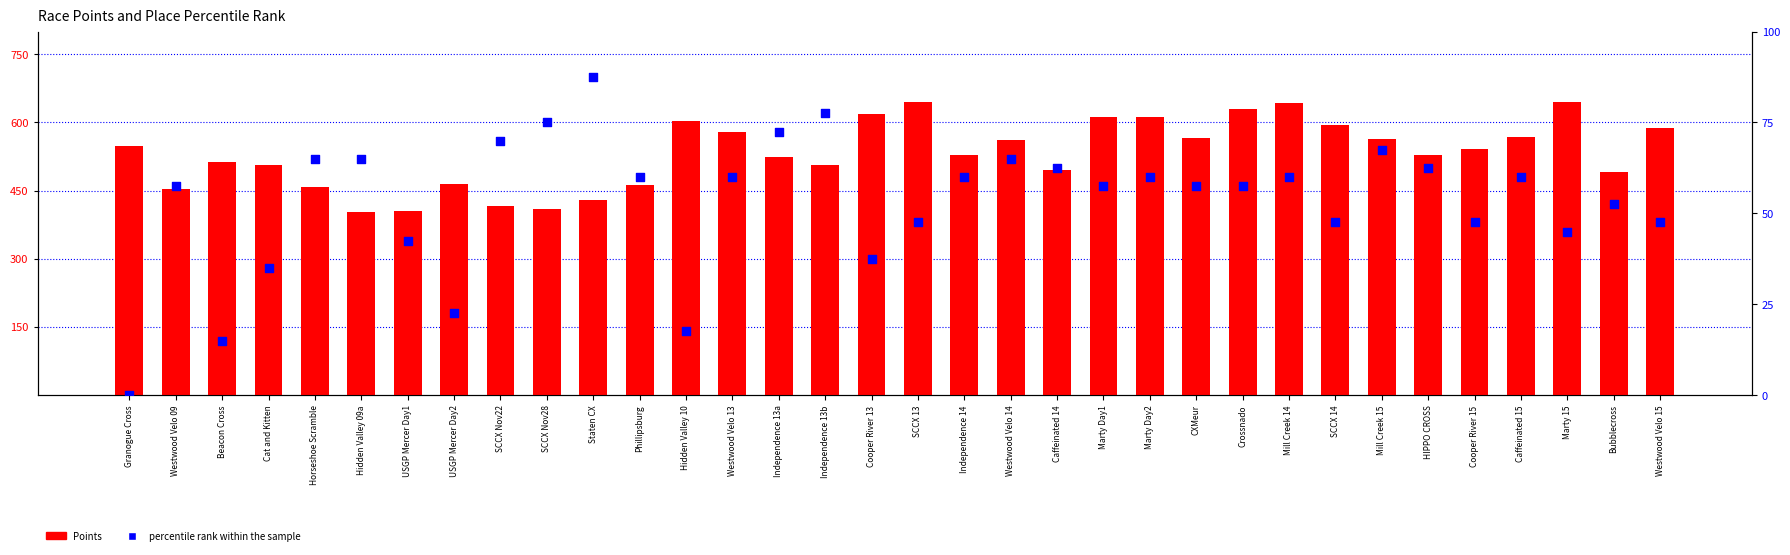

What is the total value across all series at Staten CX?

516.4